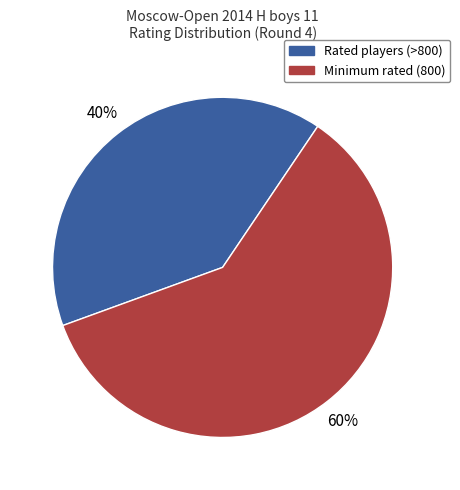

To the nearest percent, what is the difference between the largest and smallest slice percentages?

20%